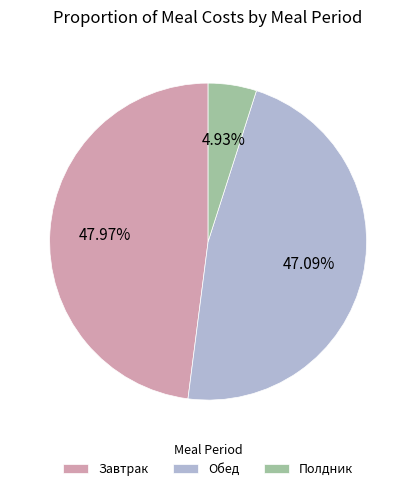

Which category has the smallest portion of the pie?

Полдник